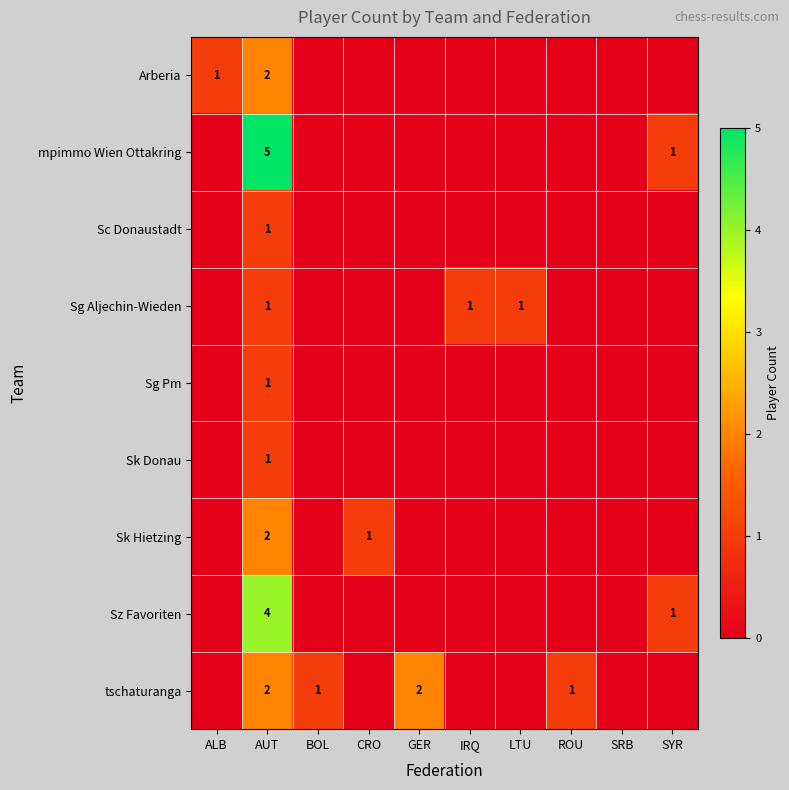

The tschaturanga series shows 2 at BOL. True or false?

False